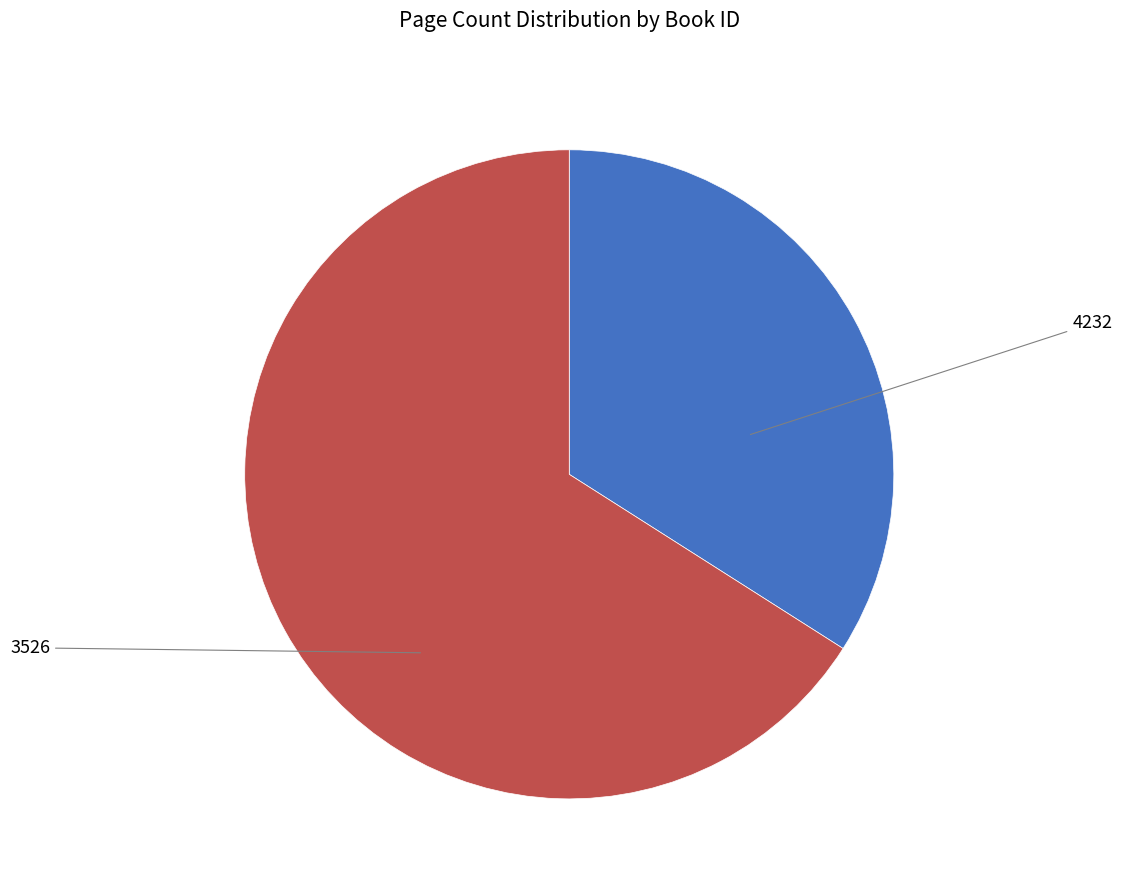

Is there a majority slice in this chart?

Yes